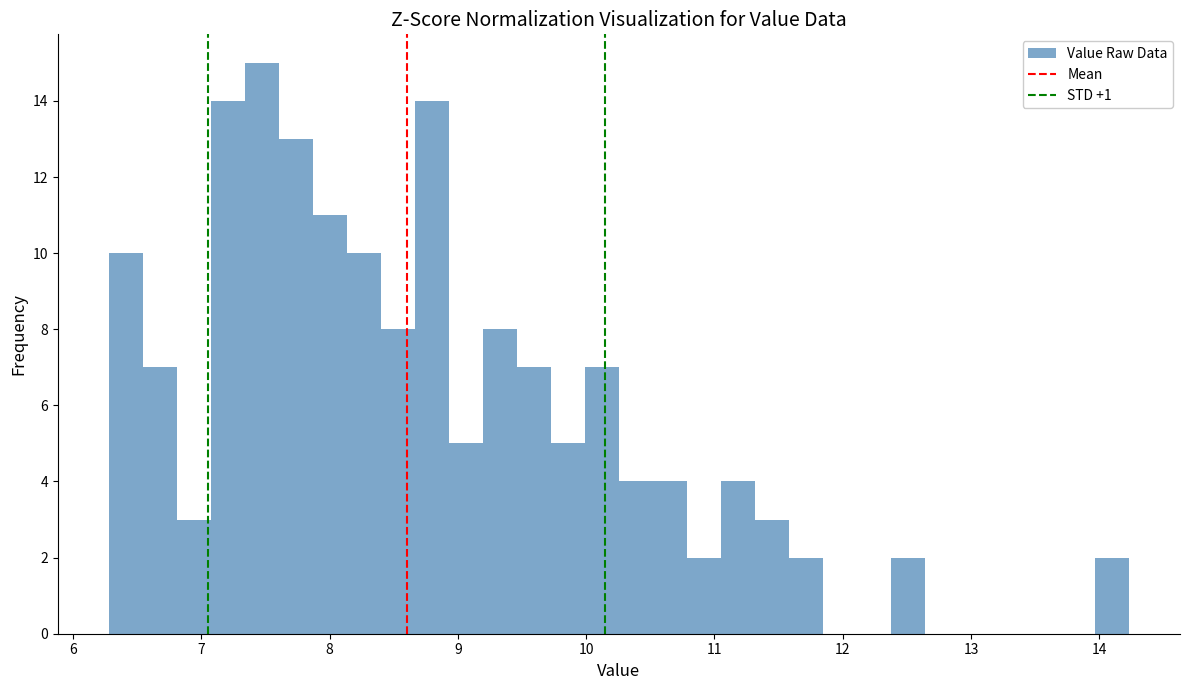

Around what value on the x-axis is the tallest bar? Give the approximate position of its centre, as read against the axis.

7.5